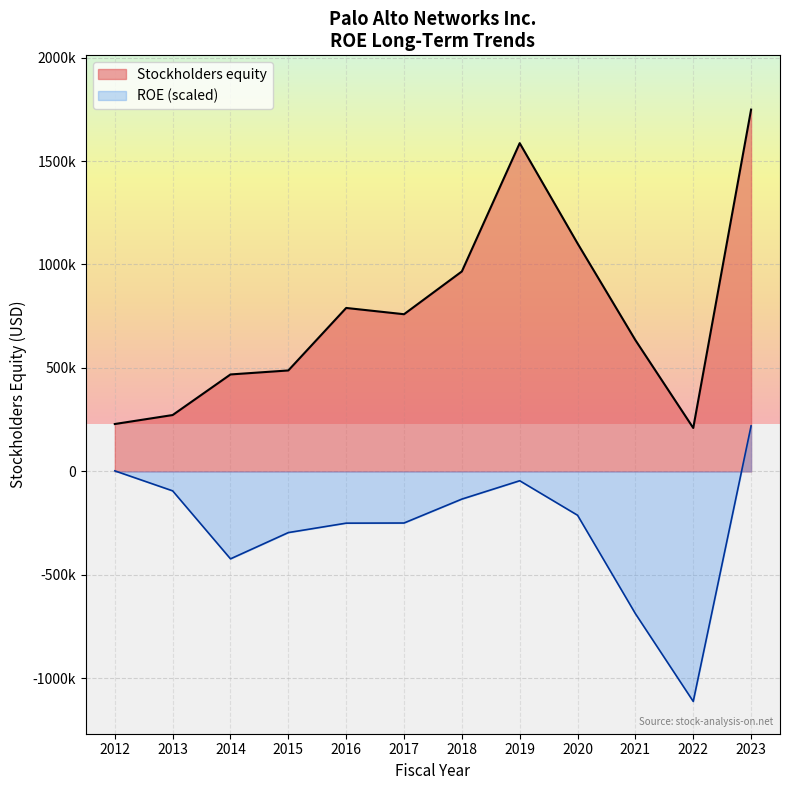

In Stockholders equity, how many points are higher than both neighbors (excluding endpoints)?

2